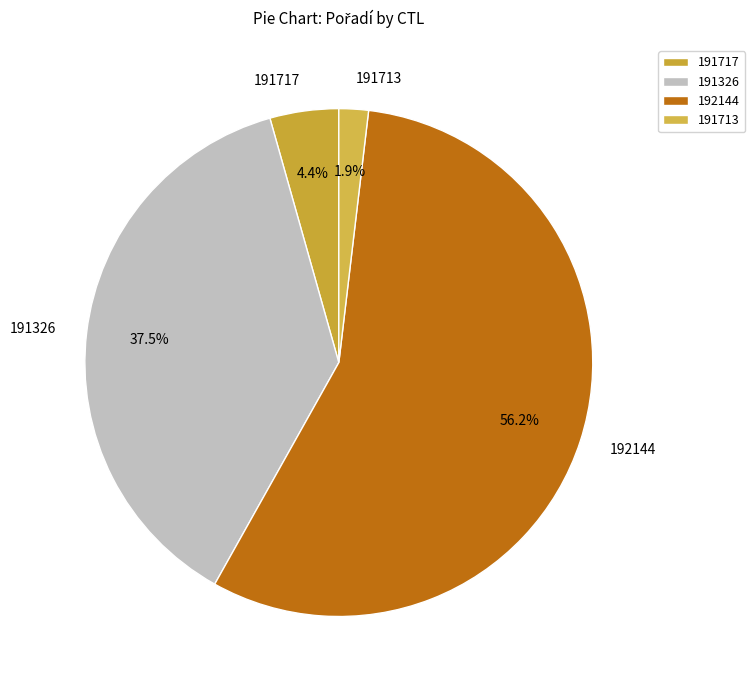

To the nearest percent, what is the combined percentage of 191326 and 192144?

94%